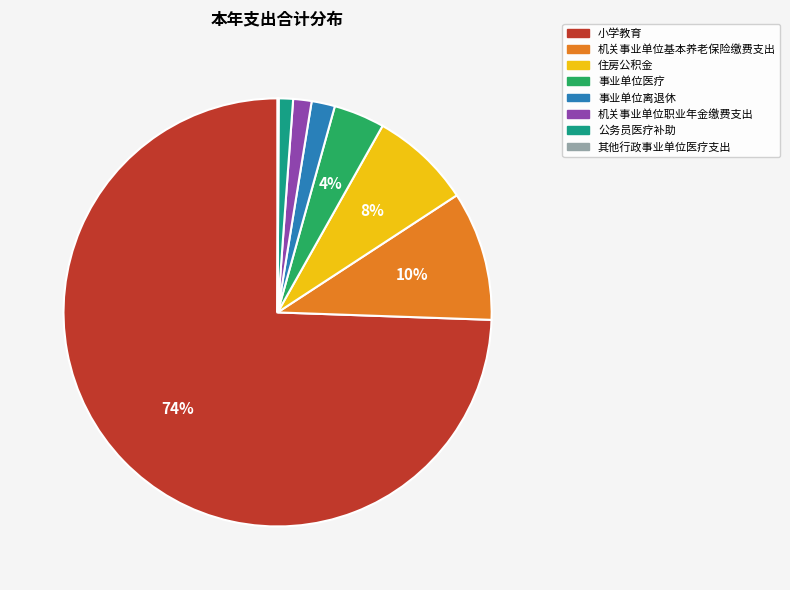

Which slice is the largest?

小学教育